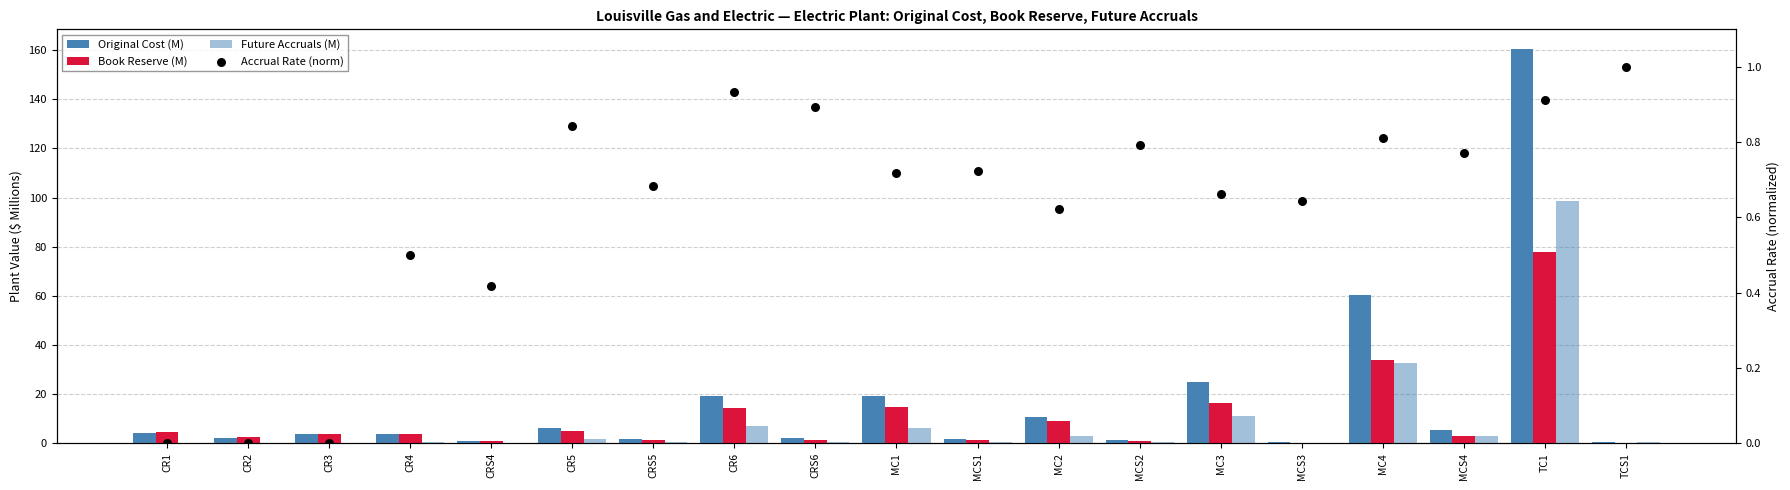

What are all the series names shown in the legend?

Original Cost (M), Book Reserve (M), Future Accruals (M), Accrual Rate (norm)